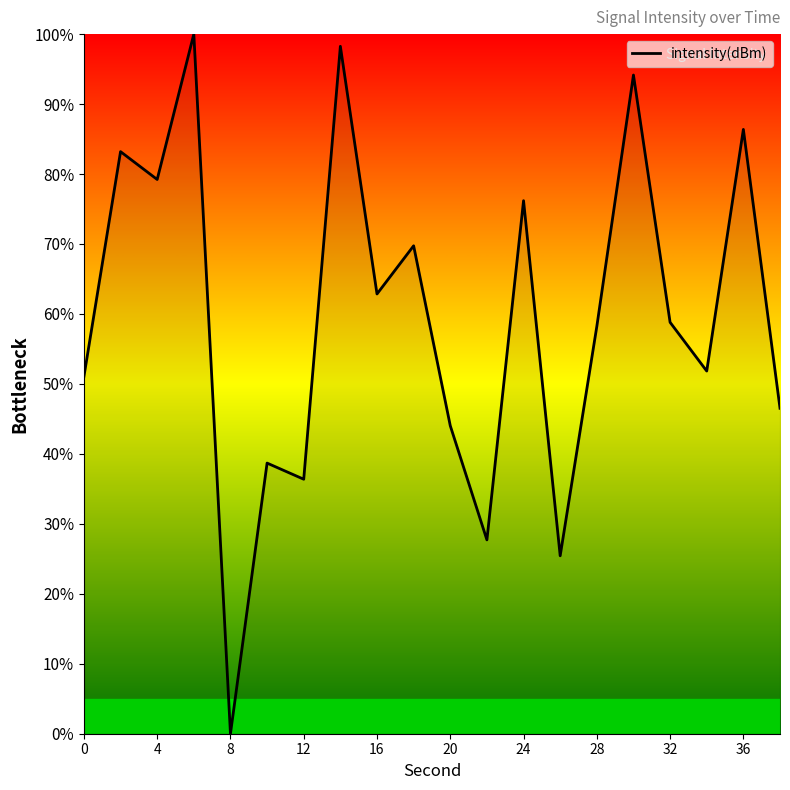

What is the maximum value shown in the chart?

100.0